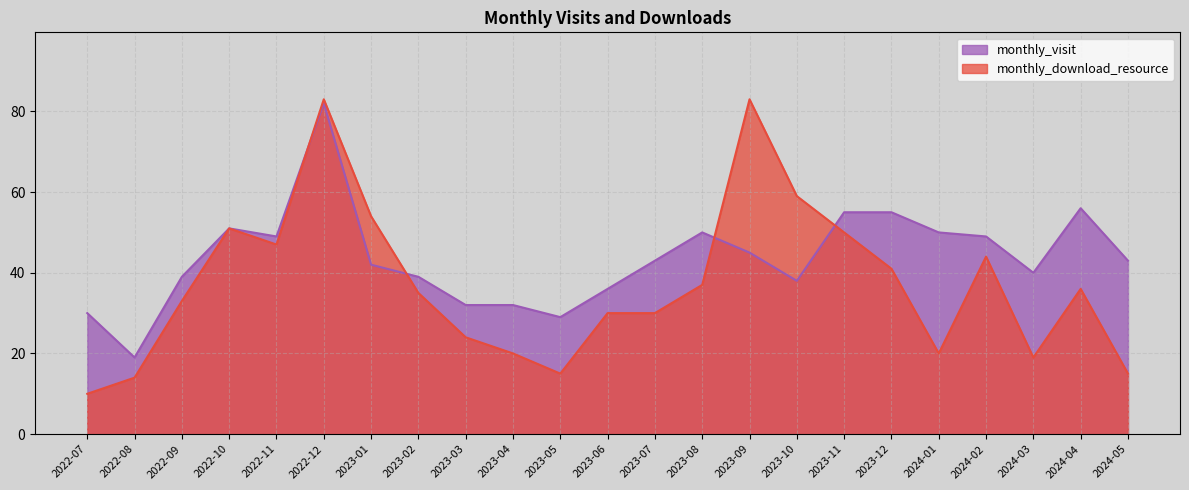

How many series are shown in this chart?

2